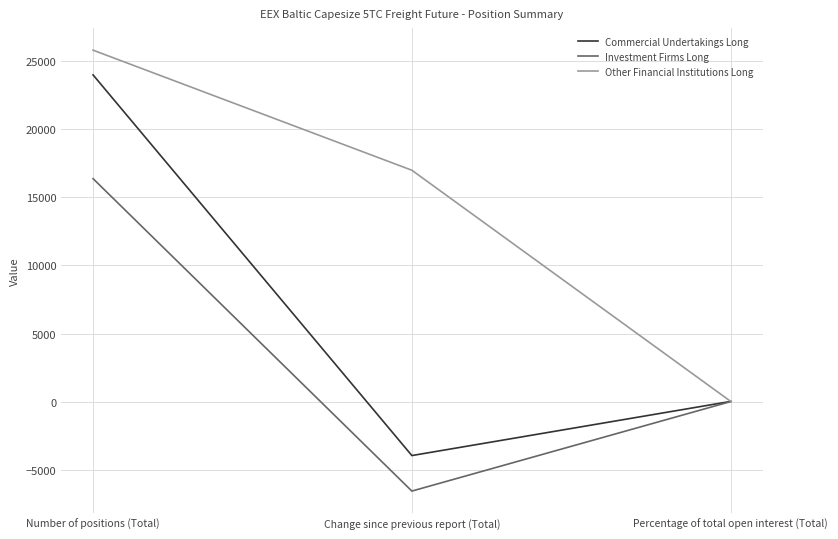

Which series has the widest spread of values?

Commercial Undertakings Long